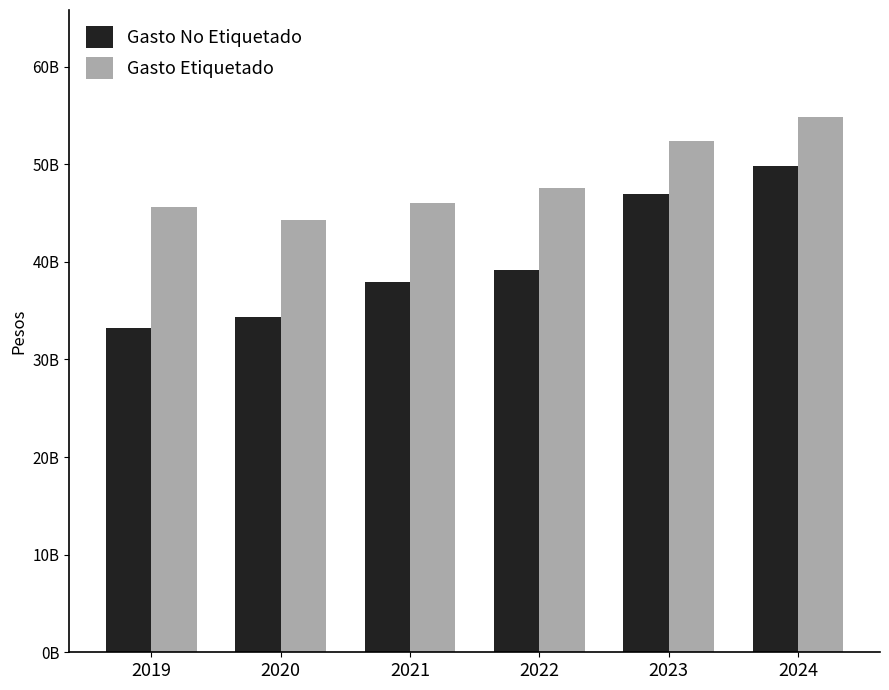

Which label corresponds to the largest value in the chart?

2024